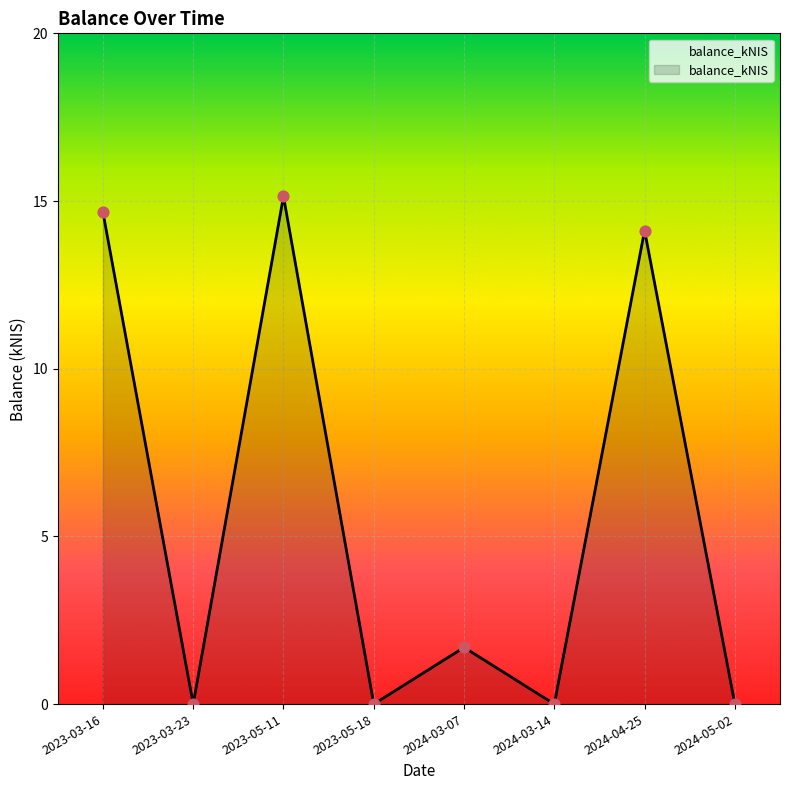

What is the change in value from 2024-03-07 to 2024-05-02?

-1.7